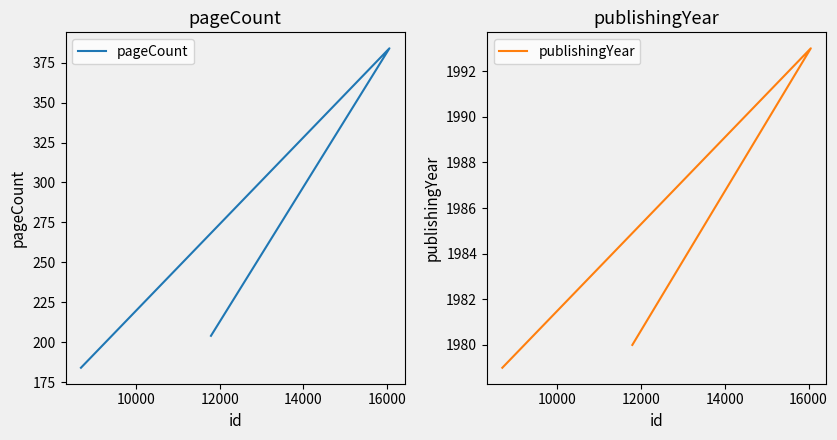

Rank the series by their maximum value, from highest to lowest.

publishingYear, pageCount